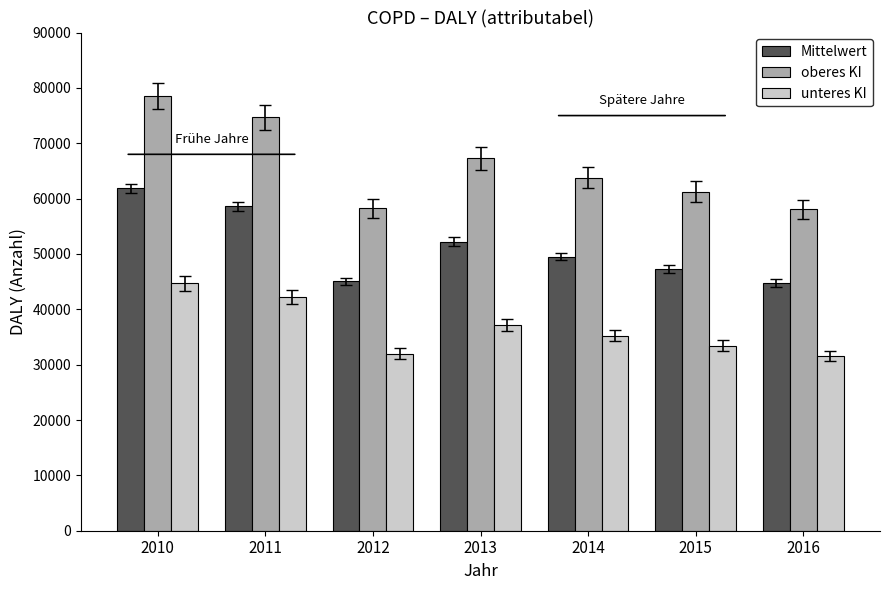

At which label is Mittelwert closest to 53289?

2013